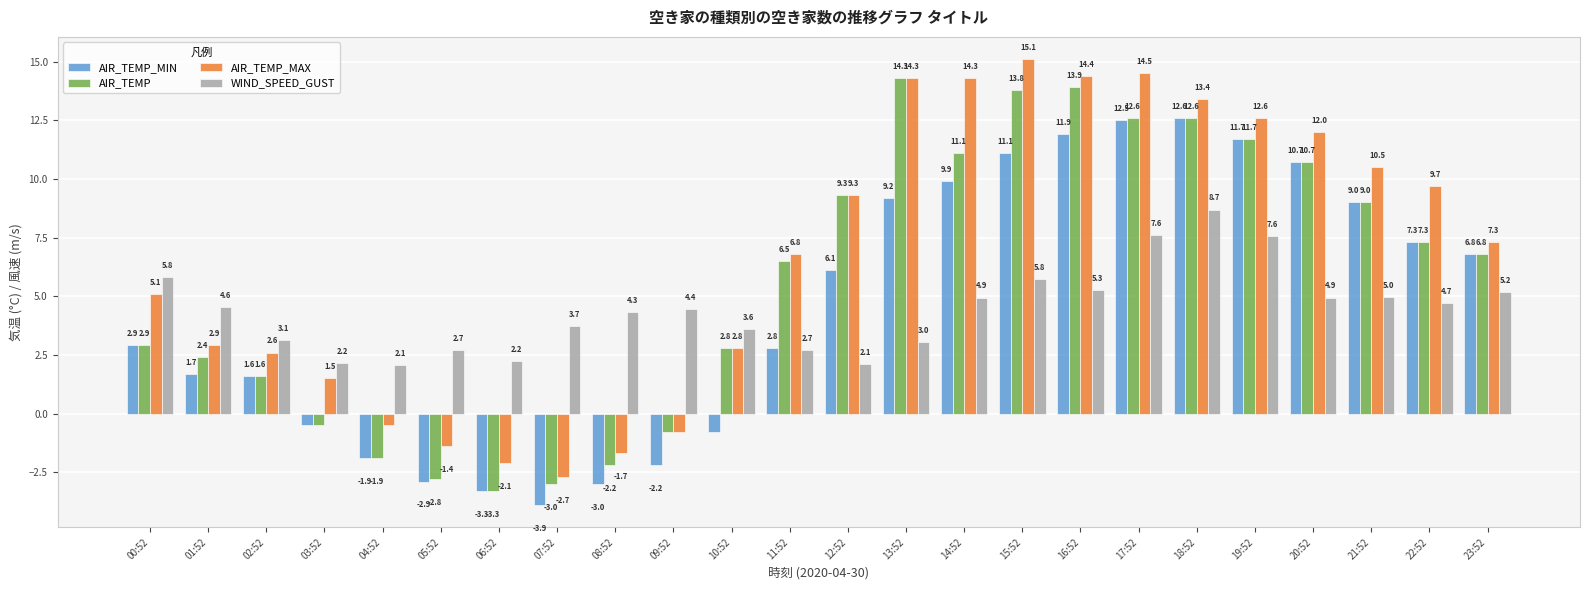

What is the average value of the WIND_SPEED_GUST series?

4.4